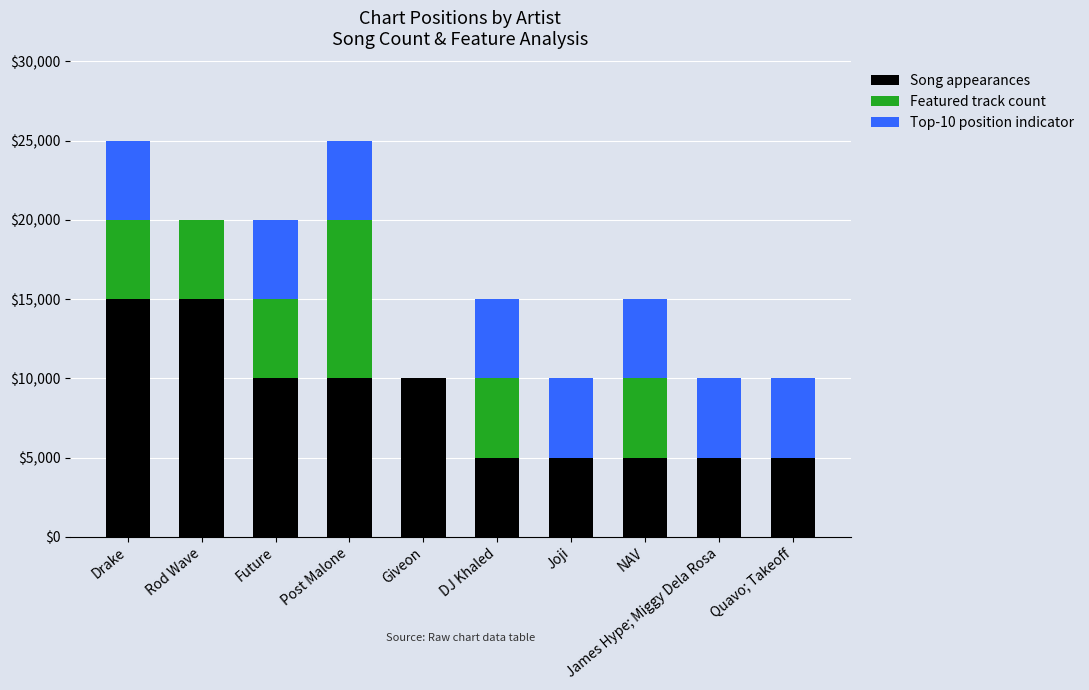

True or false: Song appearances has a value of 9533 at Drake.

False